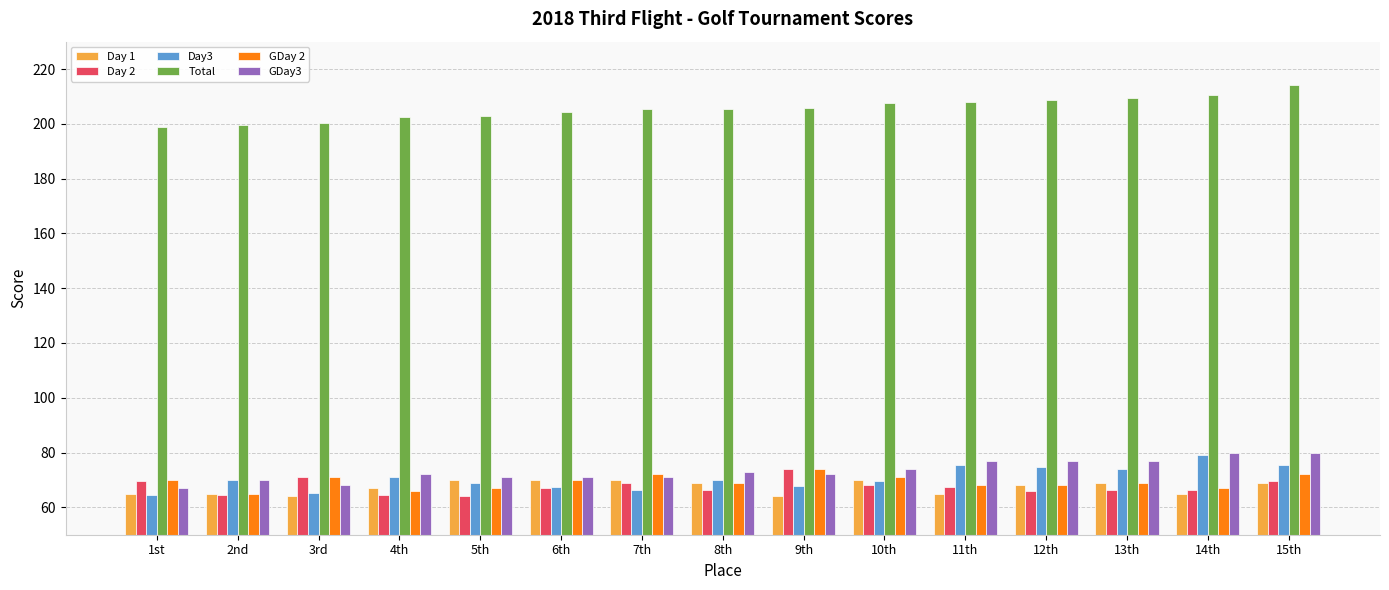

What is the label of the 1st bar from the right?

15th